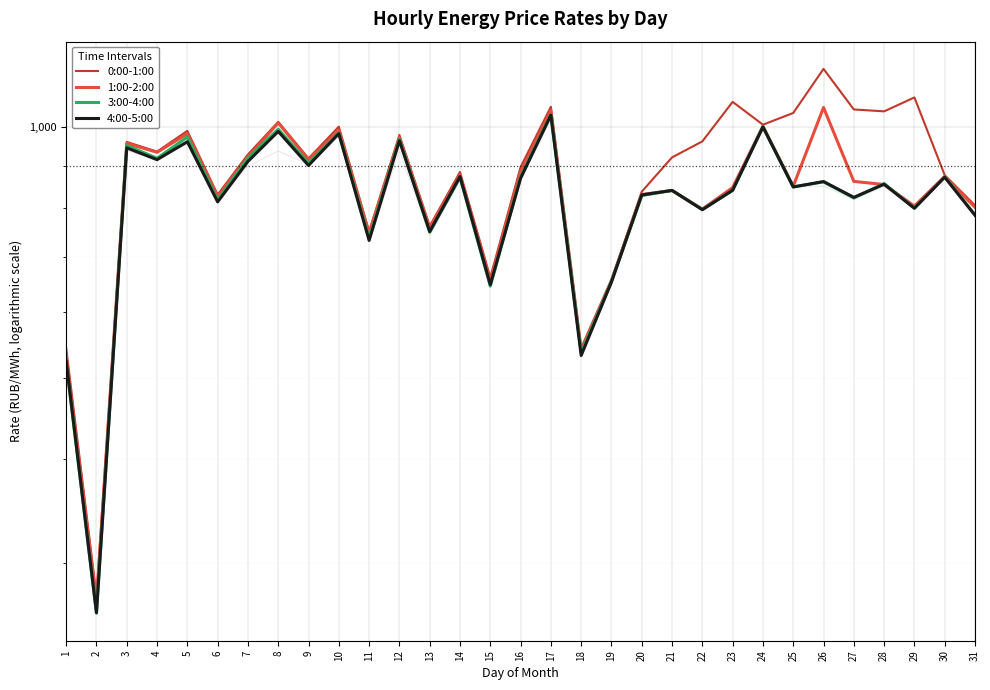

At which category is the sum across all series the highest?

17